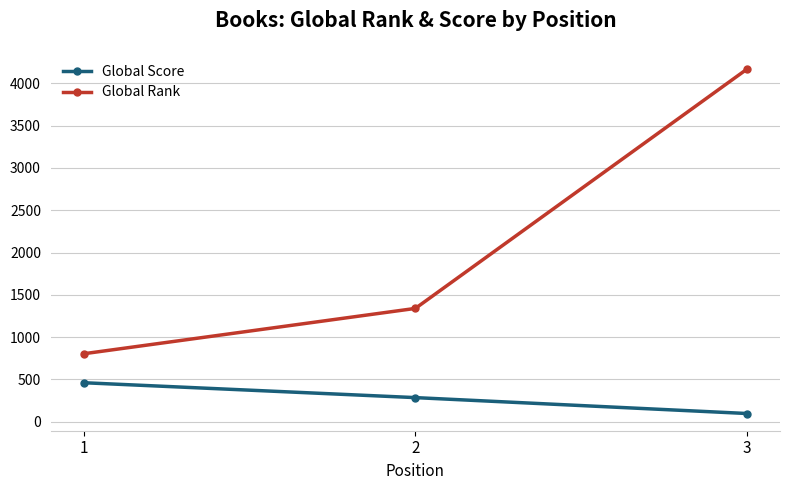

How many Global Rank values are between 803 and 4168?

3